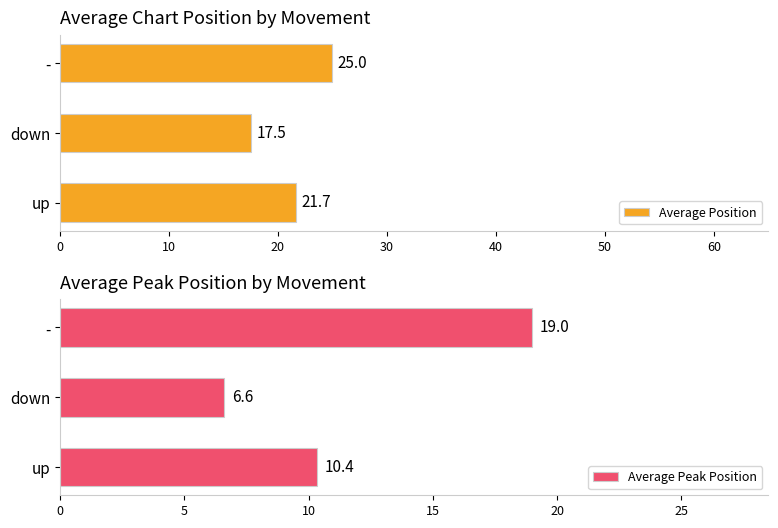

The Average Peak Position series shows 12.0 at -. True or false?

False